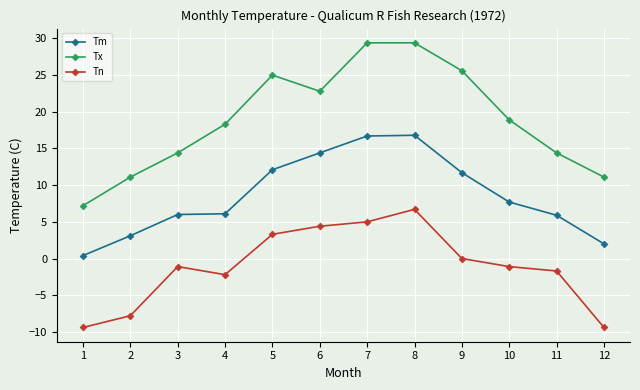

How many lines are shown in the chart?

3